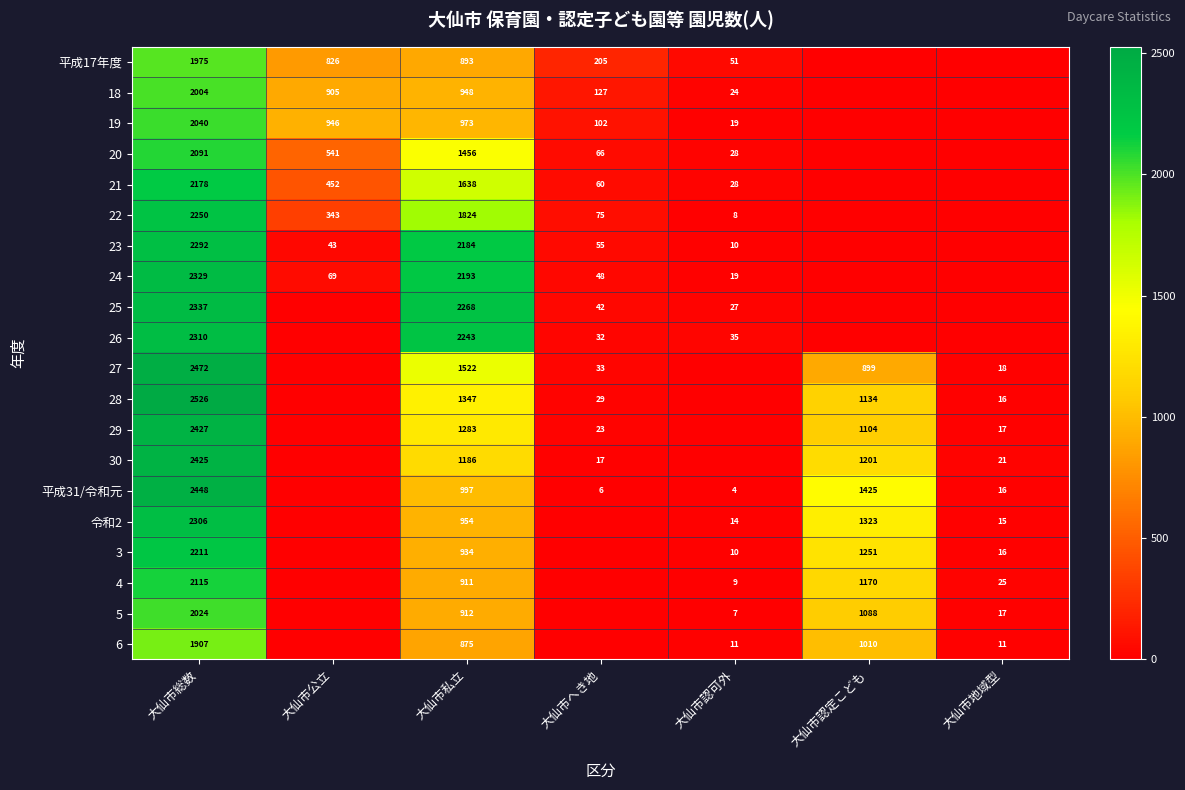

What is the difference between the 28 values at 大仙市へき地 and 大仙市総数?

2497